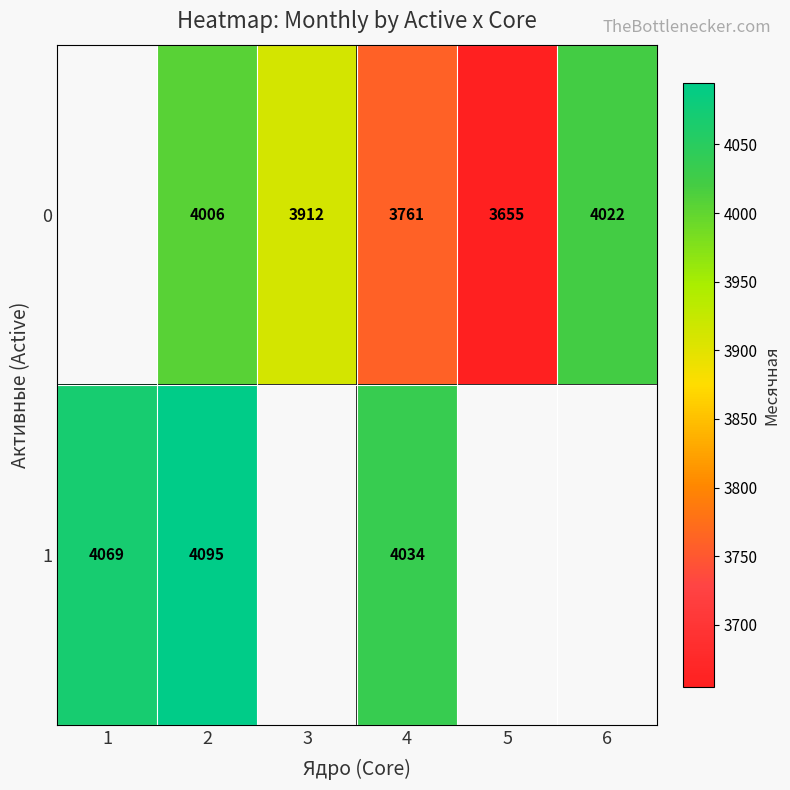

How many row_0 values are between 3761 and 4006?

2